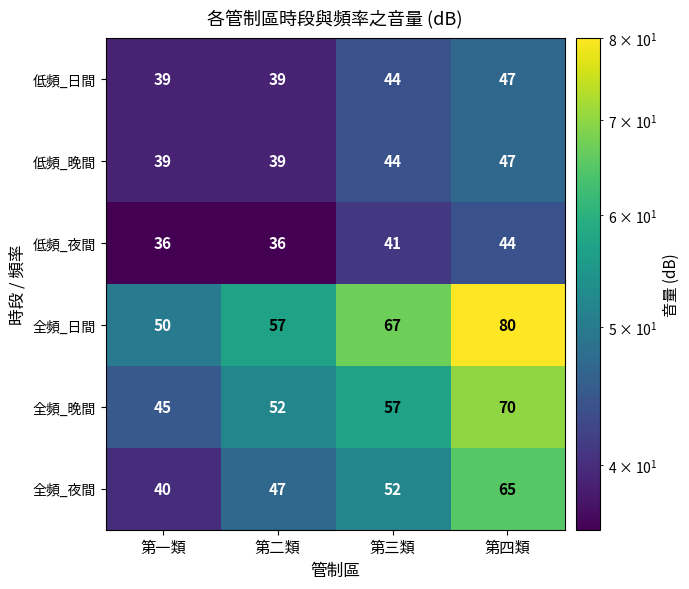

At how many categories does at least one series exceed 40?

4